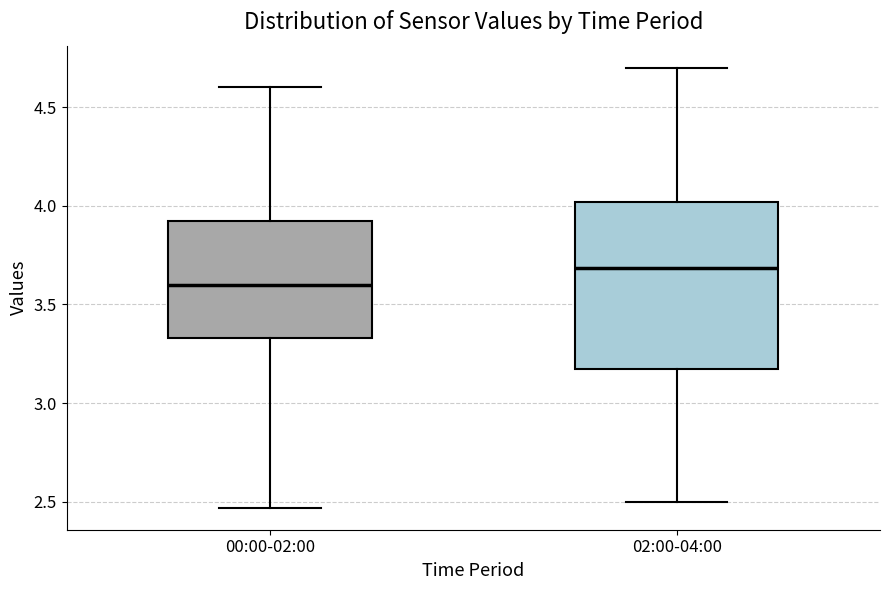

Which box's median line is the lowest?

00:00-02:00